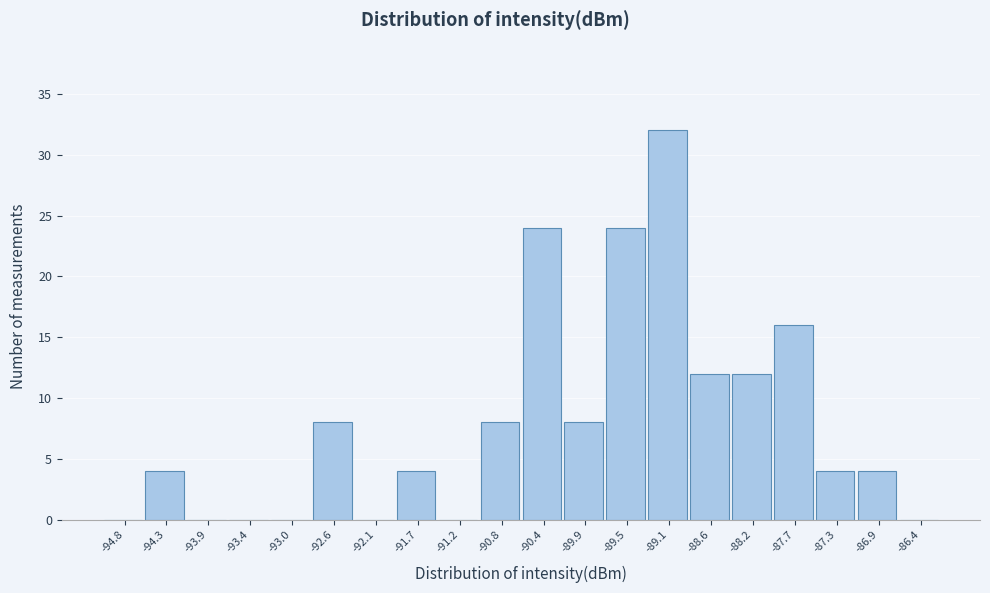

Reading left to right, transcribe this chart: for each bar, give the range it covers on the x-axis and its height. Neither the bar edges nor the heights are printed on the chart, so give them approximately, as read against the axes.

-95.00 to -94.55: 0
-94.55 to -94.10: 4
-94.10 to -93.65: 0
-93.65 to -93.20: 0
-93.20 to -92.80: 0
-92.80 to -92.35: 8
-92.35 to -91.90: 0
-91.90 to -91.45: 4
-91.45 to -91.05: 0
-91.05 to -90.60: 8
-90.60 to -90.15: 24
-90.15 to -89.70: 8
-89.70 to -89.25: 24
-89.25 to -88.85: 32
-88.85 to -88.40: 12
-88.40 to -87.95: 12
-87.95 to -87.50: 16
-87.50 to -87.10: 4
-87.10 to -86.65: 4
-86.65 to -86.20: 0